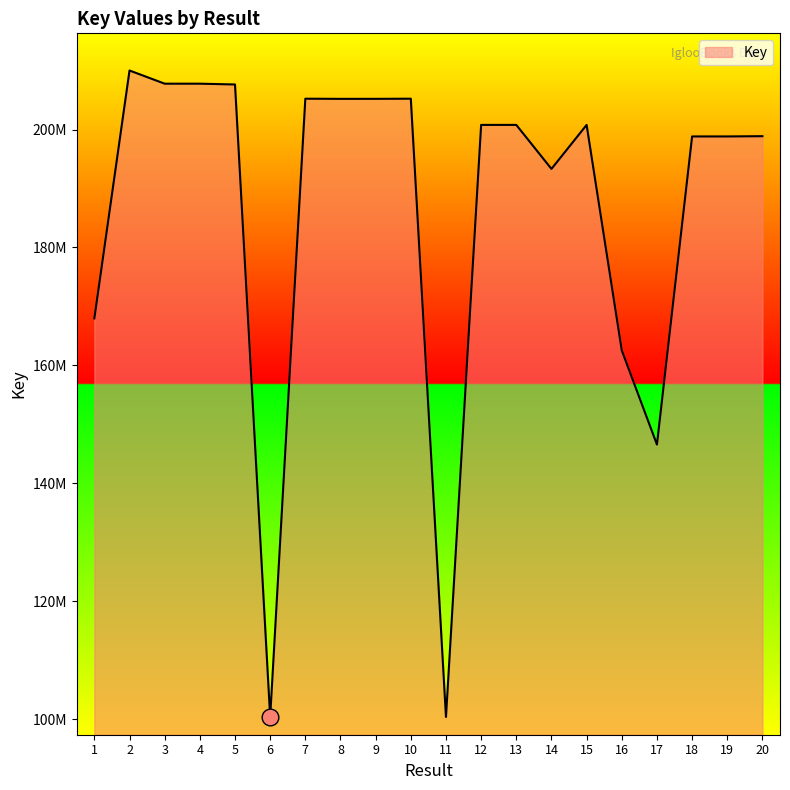

Is it true that the value at 4 is 354315672?

False